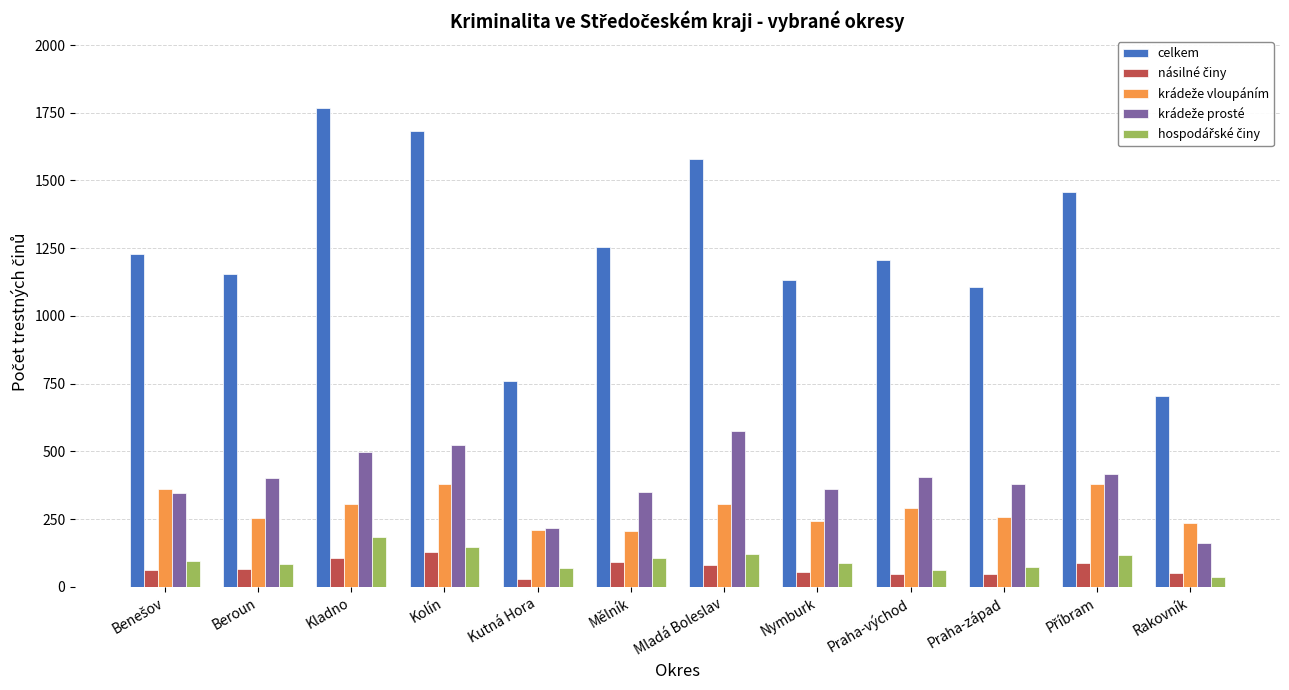

Count the number of data series in this chart.

5